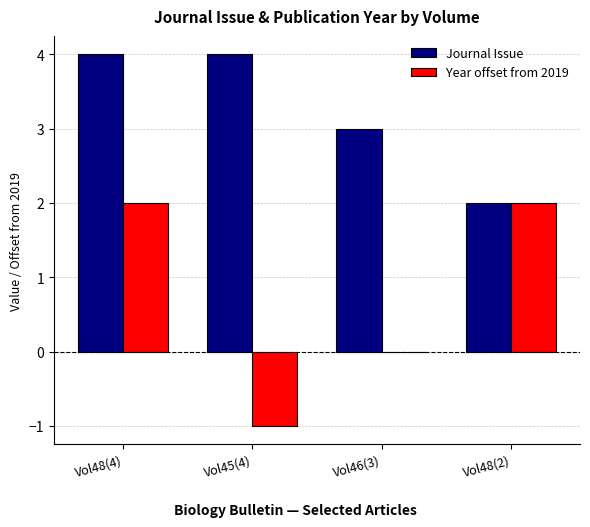

Is it true that Year offset from 2019 equals 3 at Vol48(4)?

False